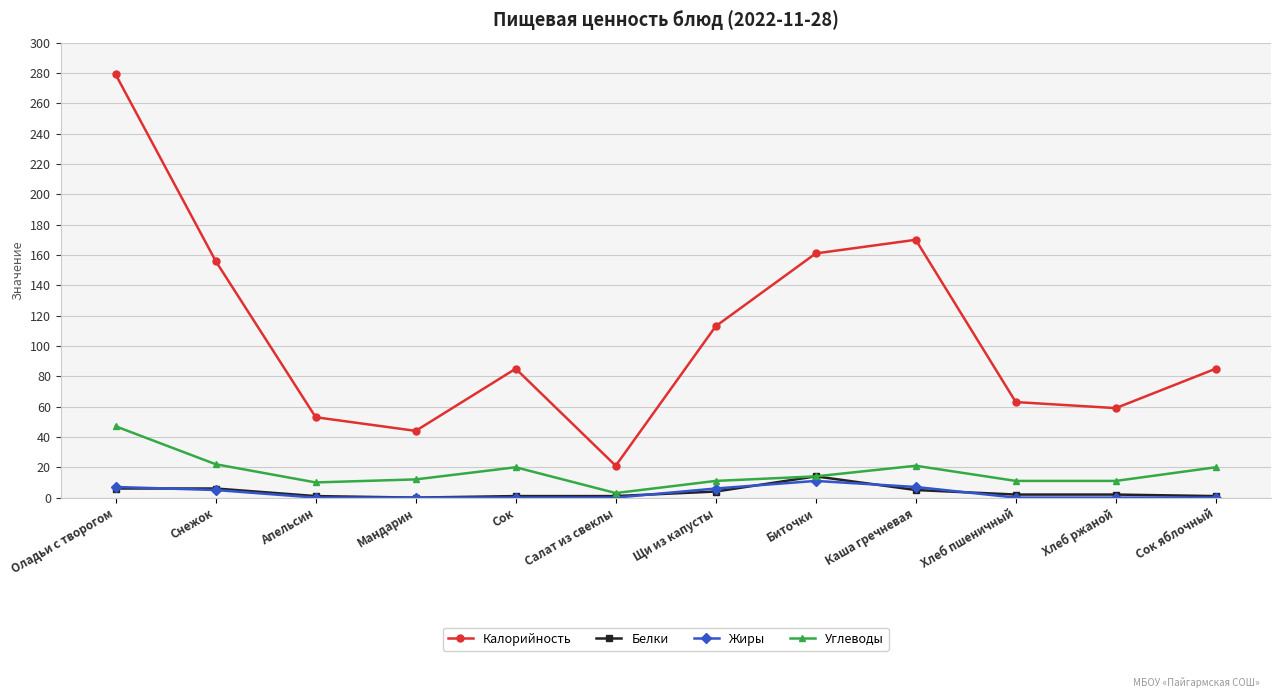

What is the value of the Калорийность point at the 1st from the left?

279